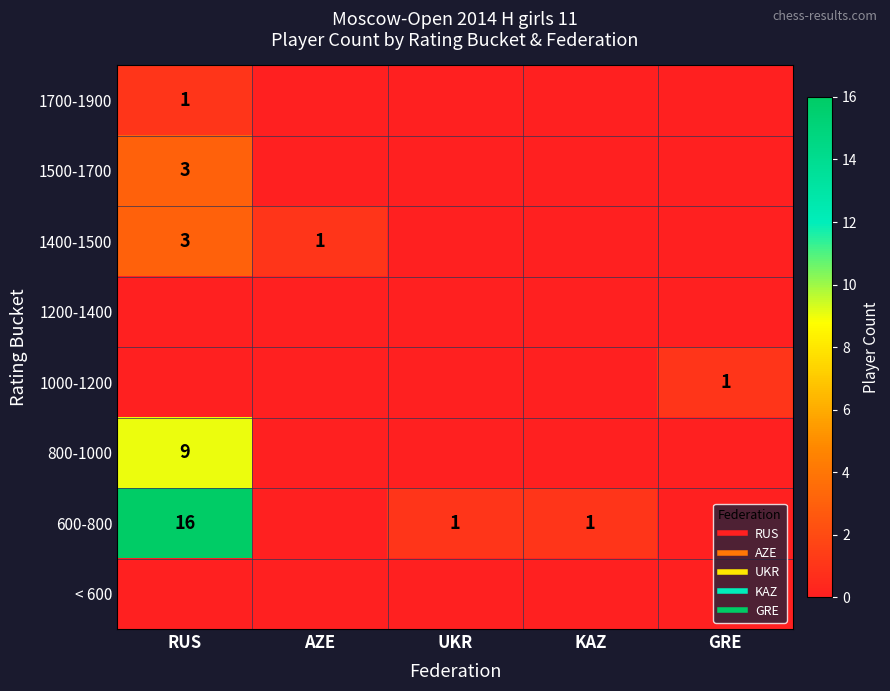

How many positive values does the 1000-1200 series have?

1